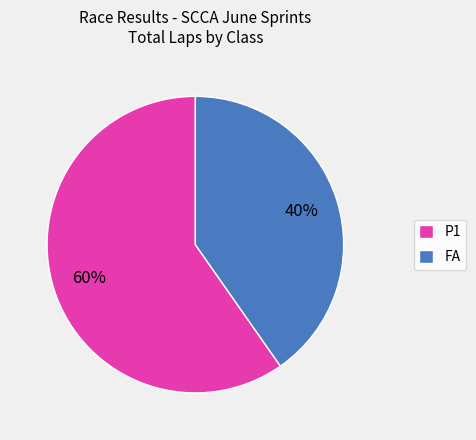

What is the ratio of the value at P1 to the value at FA?

1.5